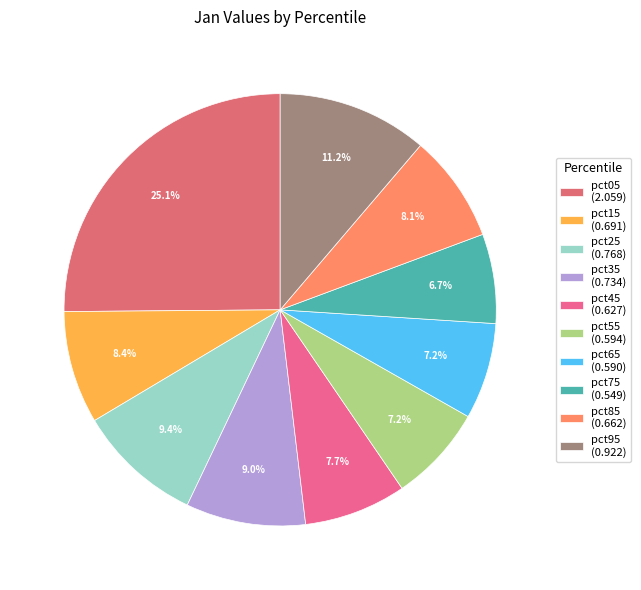

Does any single category account for the majority?

No